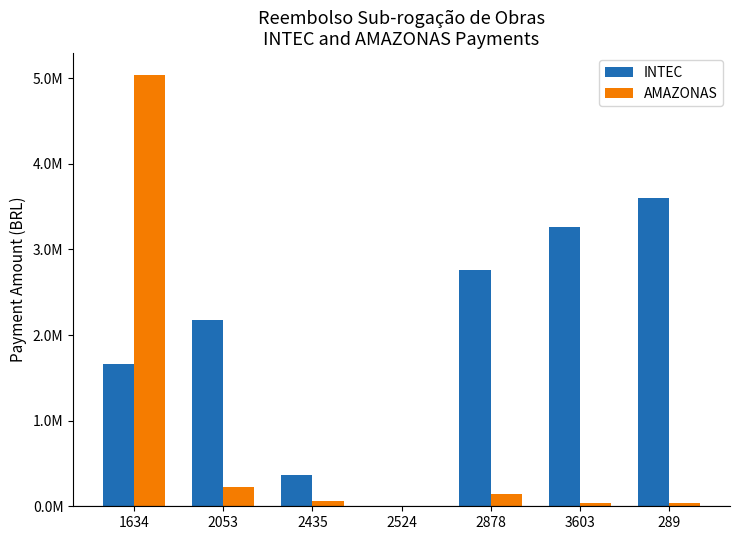

Are the bars horizontal?

No